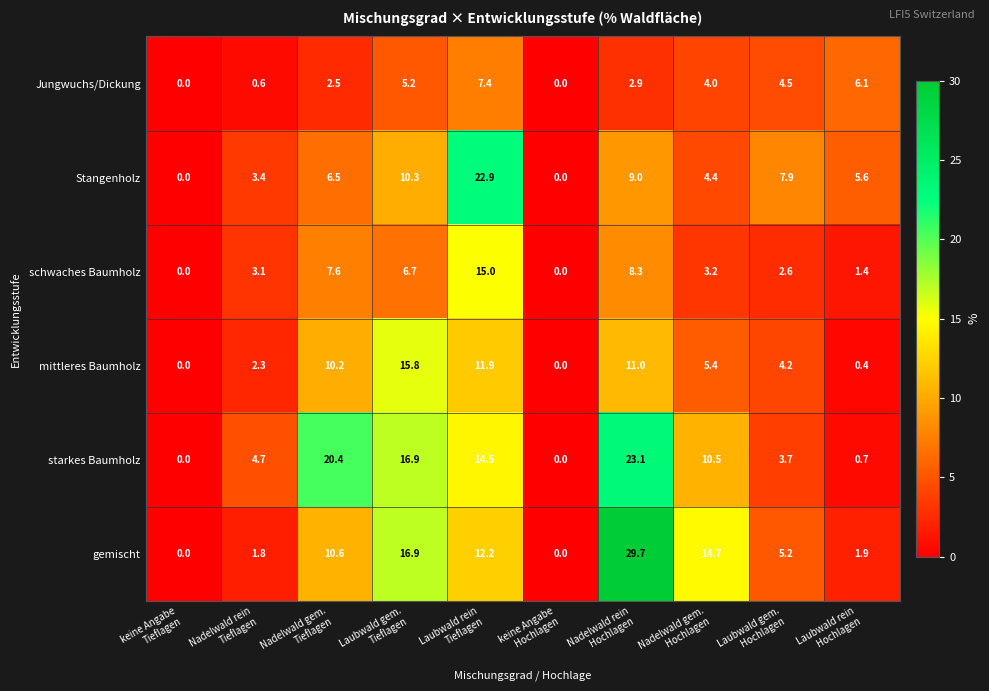

Which series has the widest spread of values?

gemischt